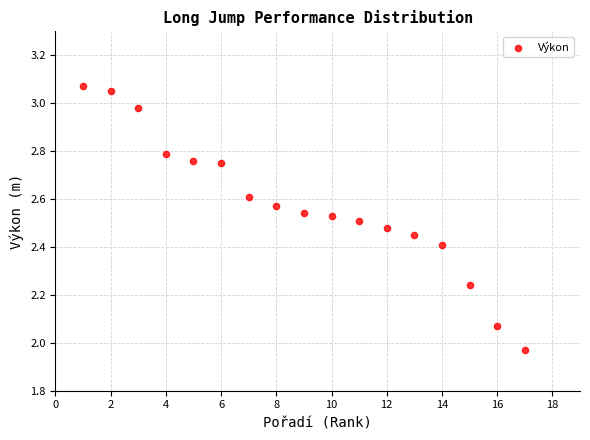

What is the range of Y values (max minus min)?

1.1